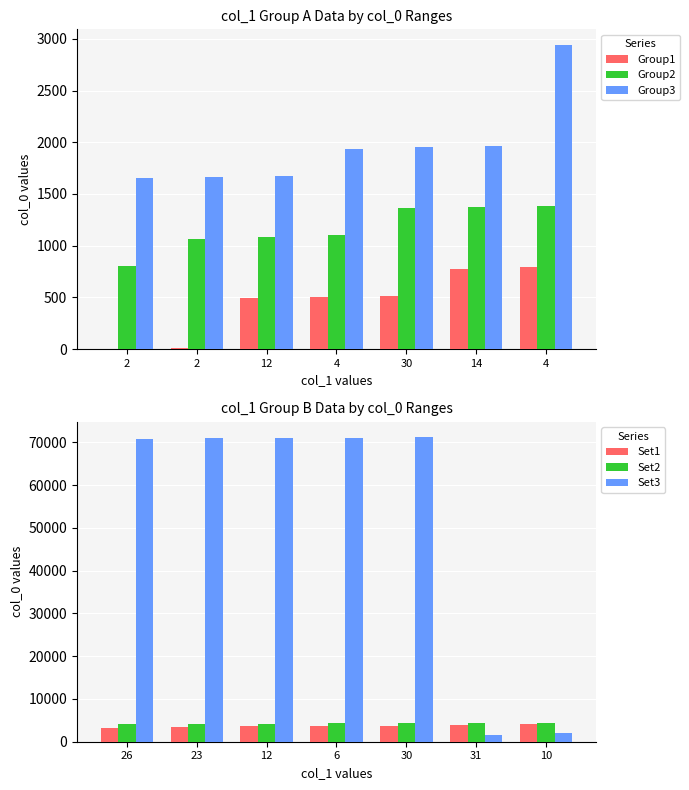

Which series has the largest total across all categories?

Set3